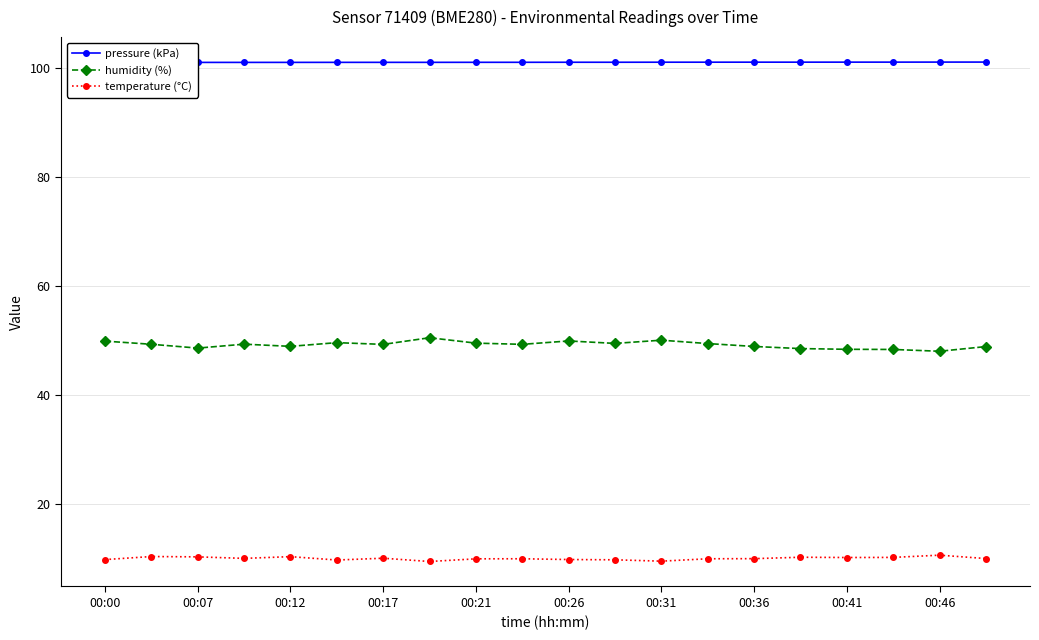

At which category does the chart reach its peak across all series?

19